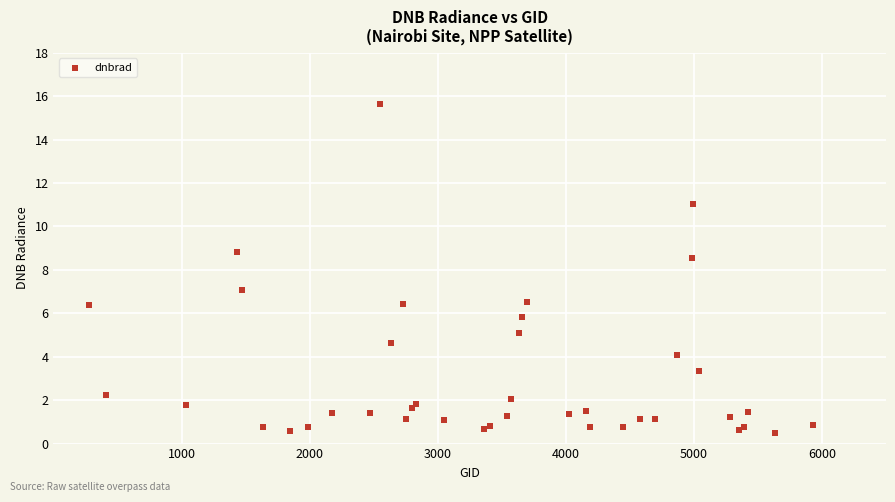

What Y value in the scatter plot is closest to 8?

8.6